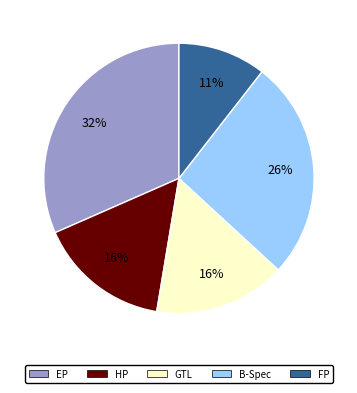

To the nearest percent, what is the difference between the HP and FP slice percentages?

5%